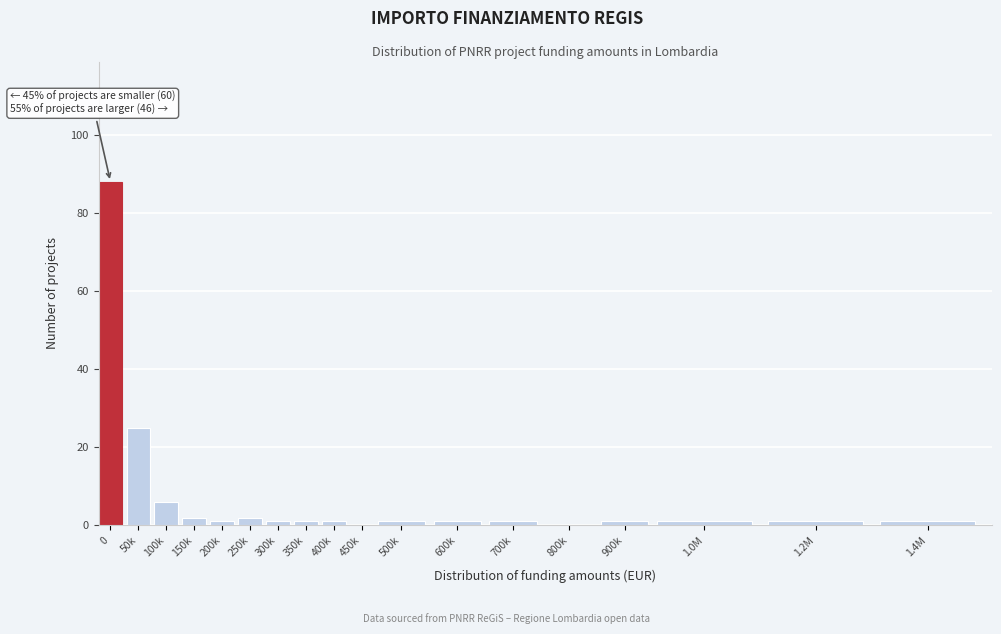

Reading right to left, transcribe all the data shown in this chart.

1.4M=1	1.2M=1	1.0M=1	900k=1	800k=0	700k=1	600k=1	500k=1	450k=0	400k=1	350k=1	300k=1	250k=2	200k=1	150k=2	100k=6	50k=25	0=88